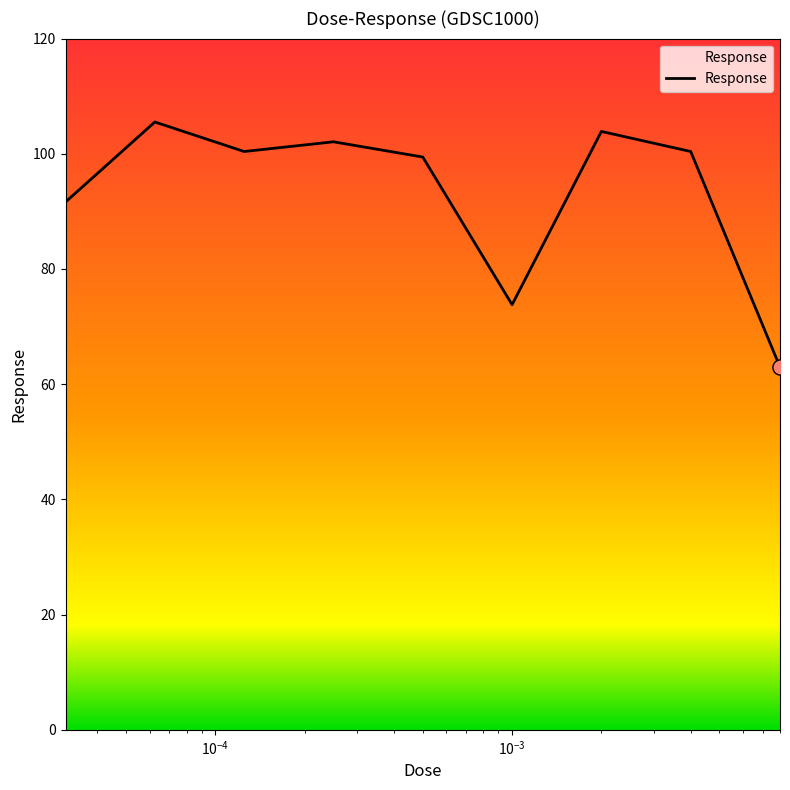

What is the maximum value shown in the chart?

105.5